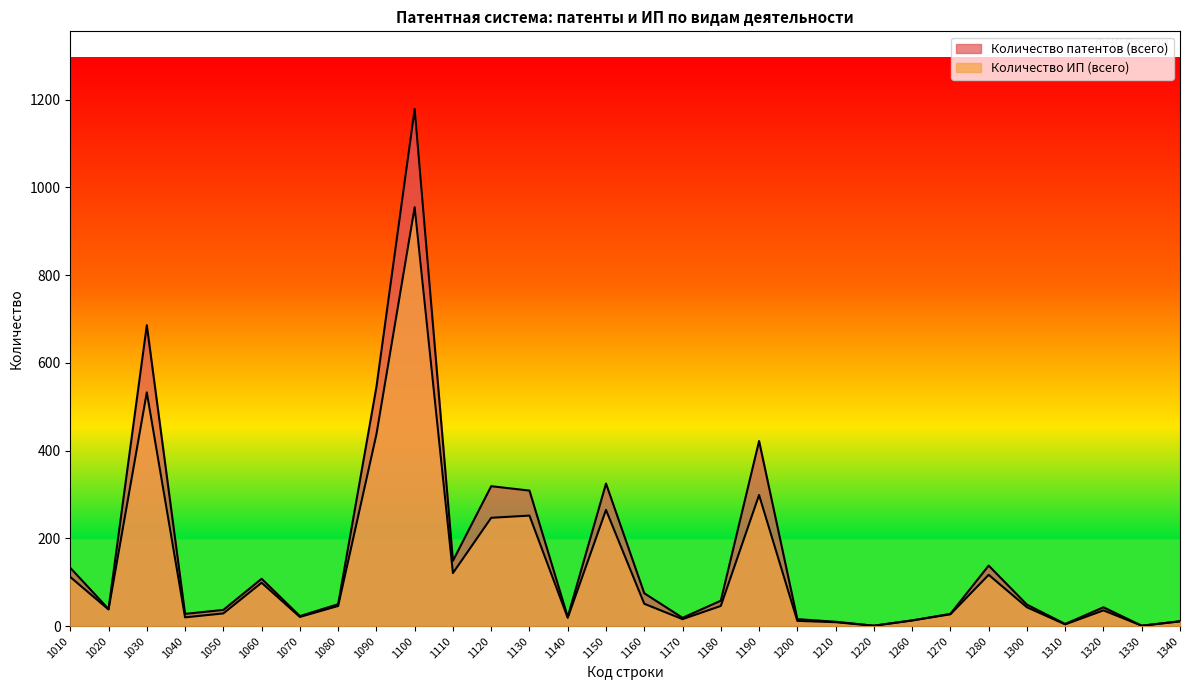

What is the difference between the maximum and minimum values in the Количество патентов (всего) series?

1178